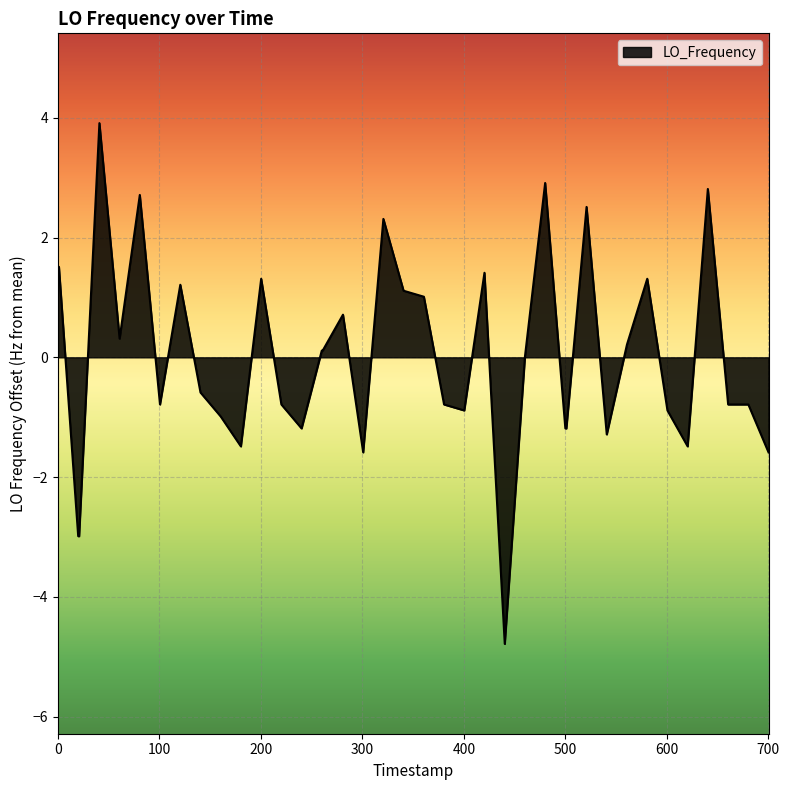

What is the difference between the maximum and minimum values?

8.7